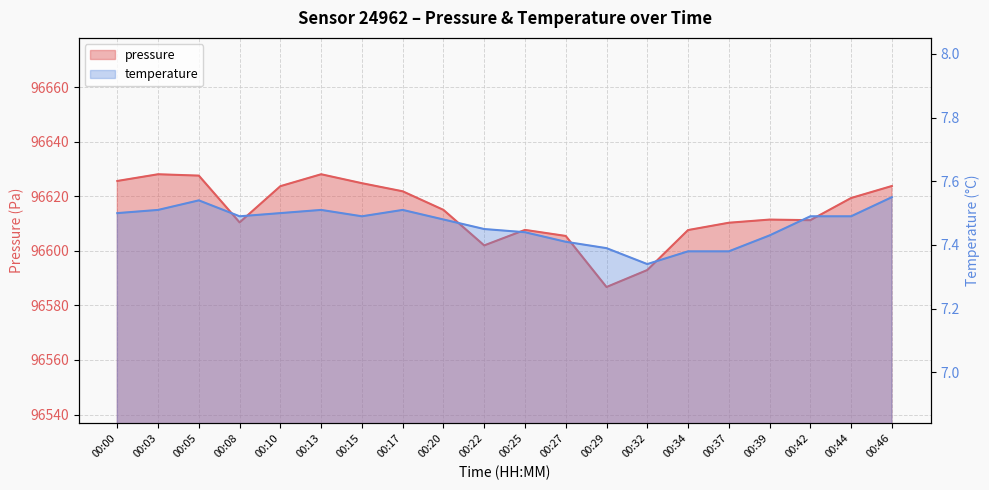

Rank the series at 00:15 from highest to lowest value.

pressure, temperature